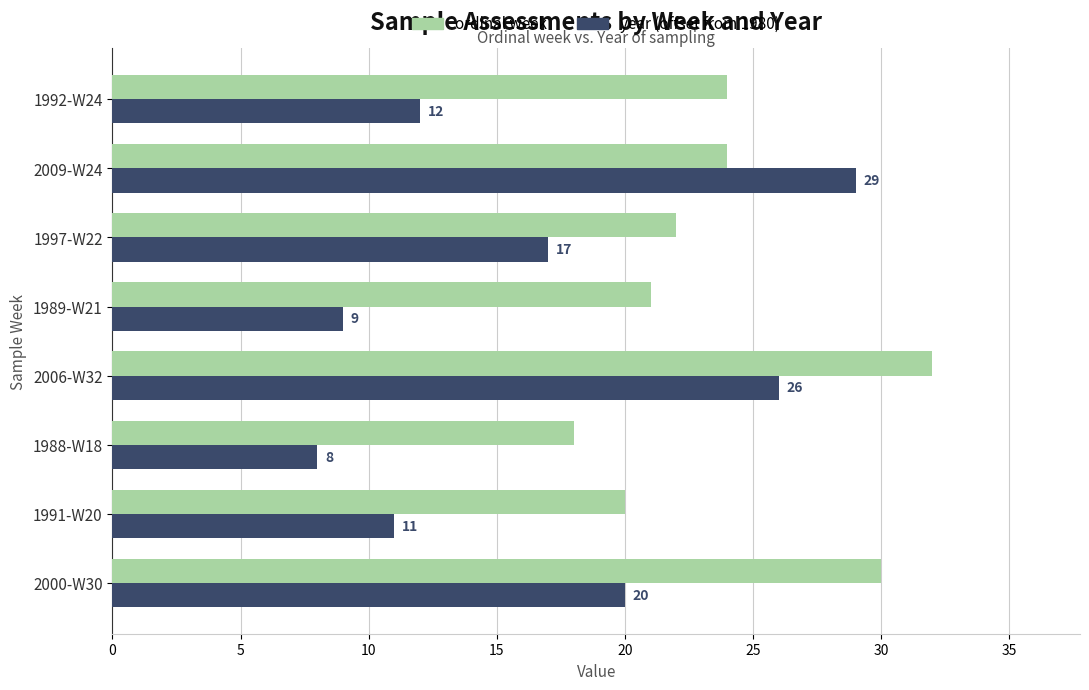

At which category is the sum across all series the highest?

2006-W32